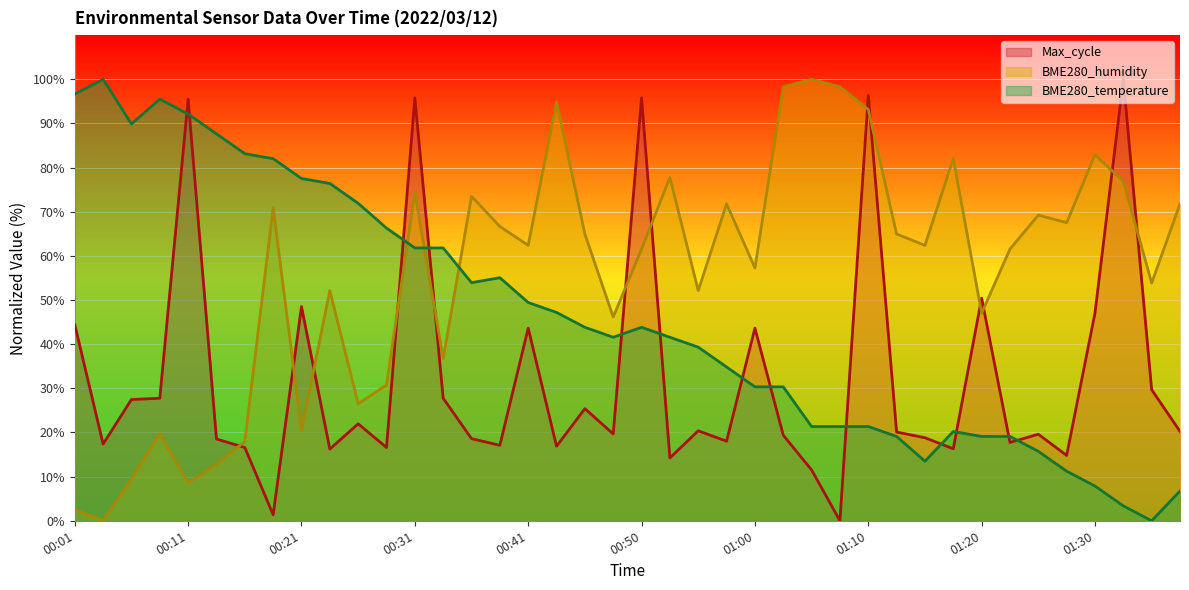

At 00:21, list the series in order from largest to smallest.

BME280_temperature, Max_cycle, BME280_humidity